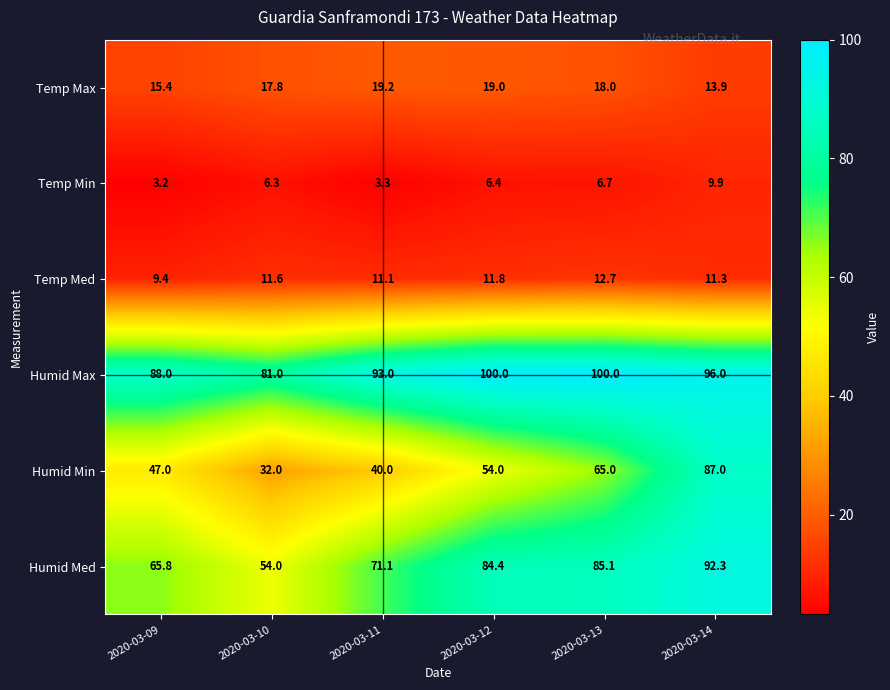

Which series changed the most between 2020-03-09 and 2020-03-10?

Humid Min